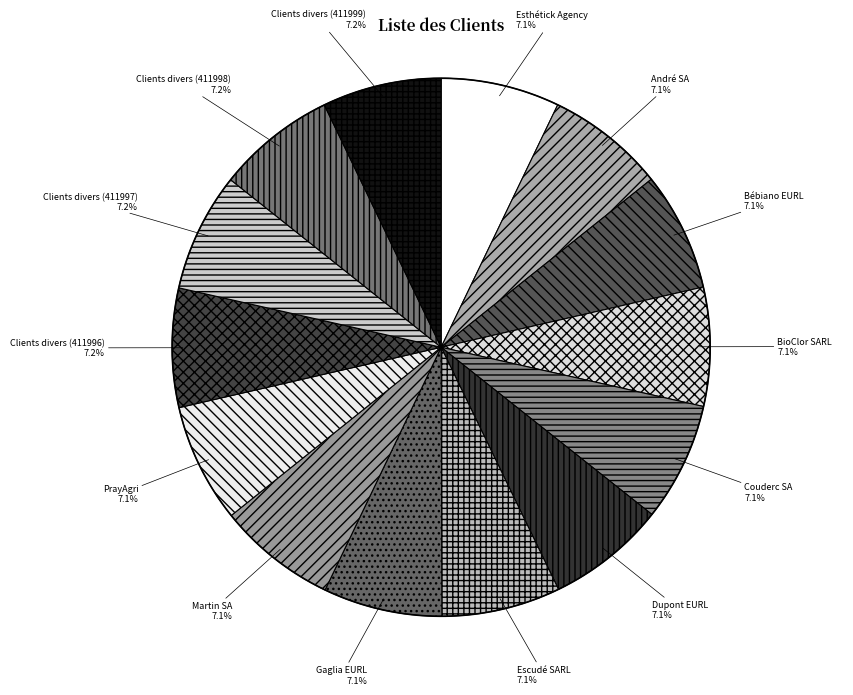

How many segments does this pie chart have?

14